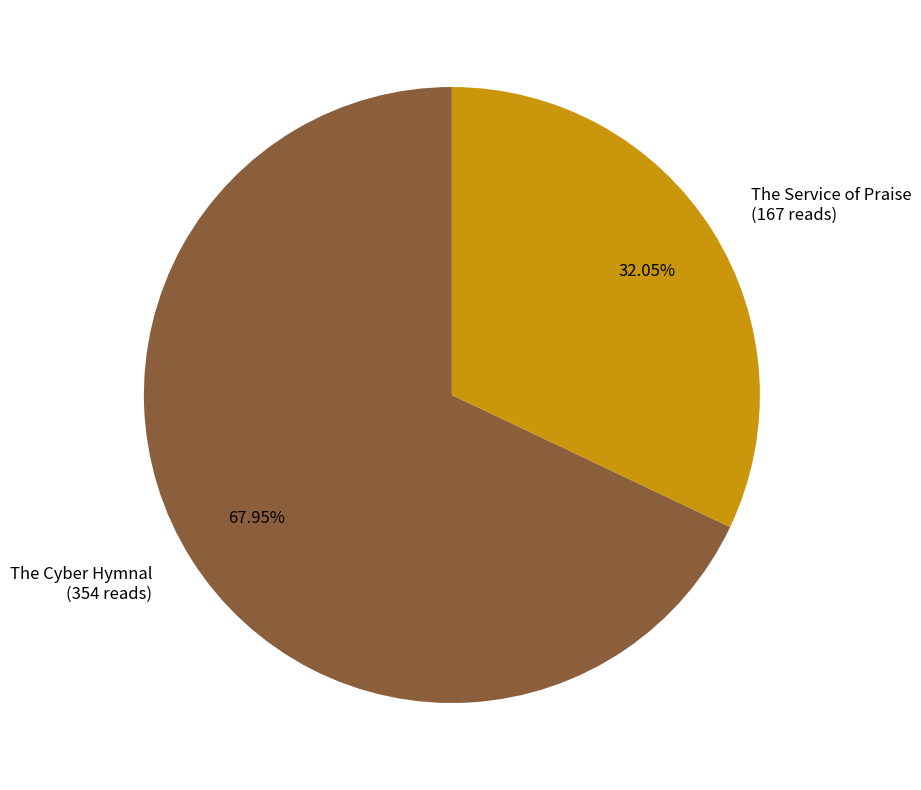

Which has a higher value, The Service of Praise or The Cyber Hymnal?

The Cyber Hymnal